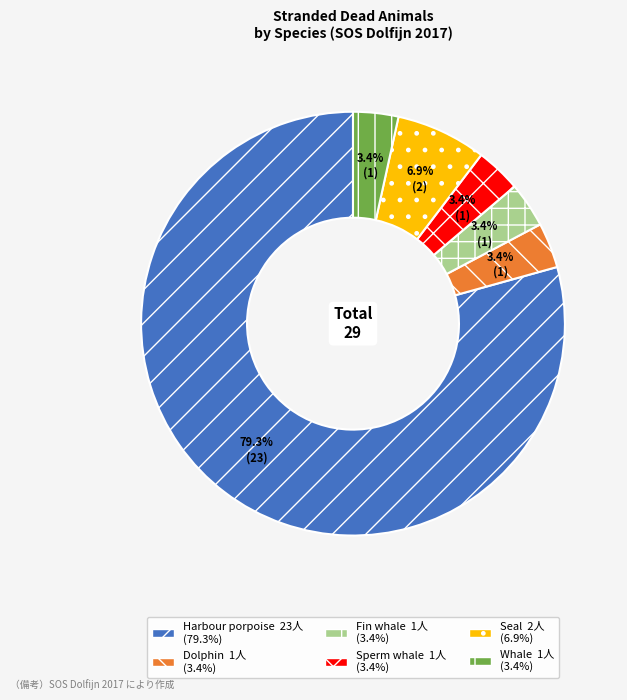

Which category has the biggest portion of the pie?

Harbour porpoise